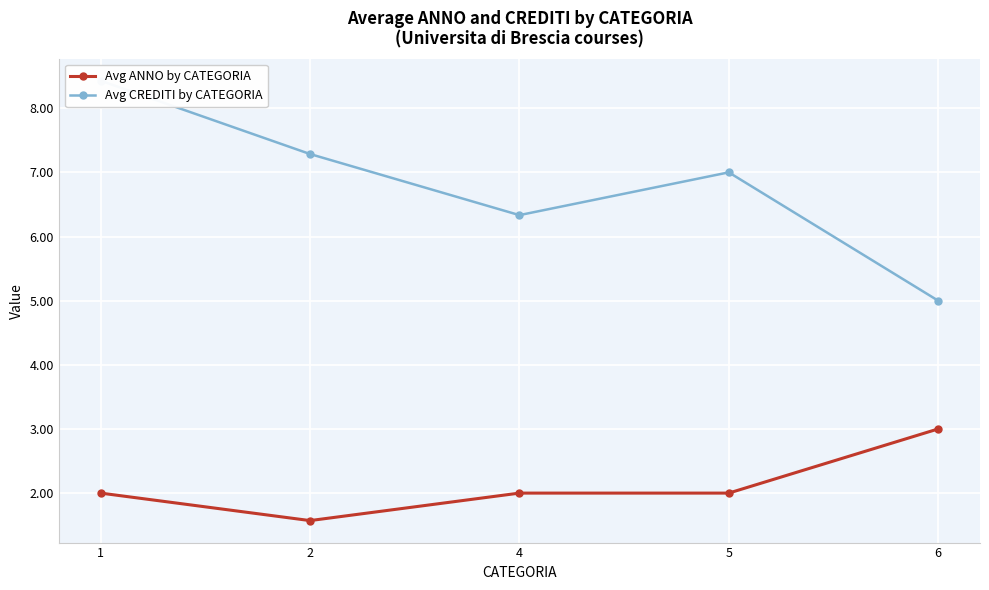

Reading right to left, transcribe all the data shown in this chart.

Avg ANNO by CATEGORIA: 3.0	2.0	2.0	1.6	2.0
Avg CREDITI by CATEGORIA: 5.0	7.0	6.3	7.3	8.4